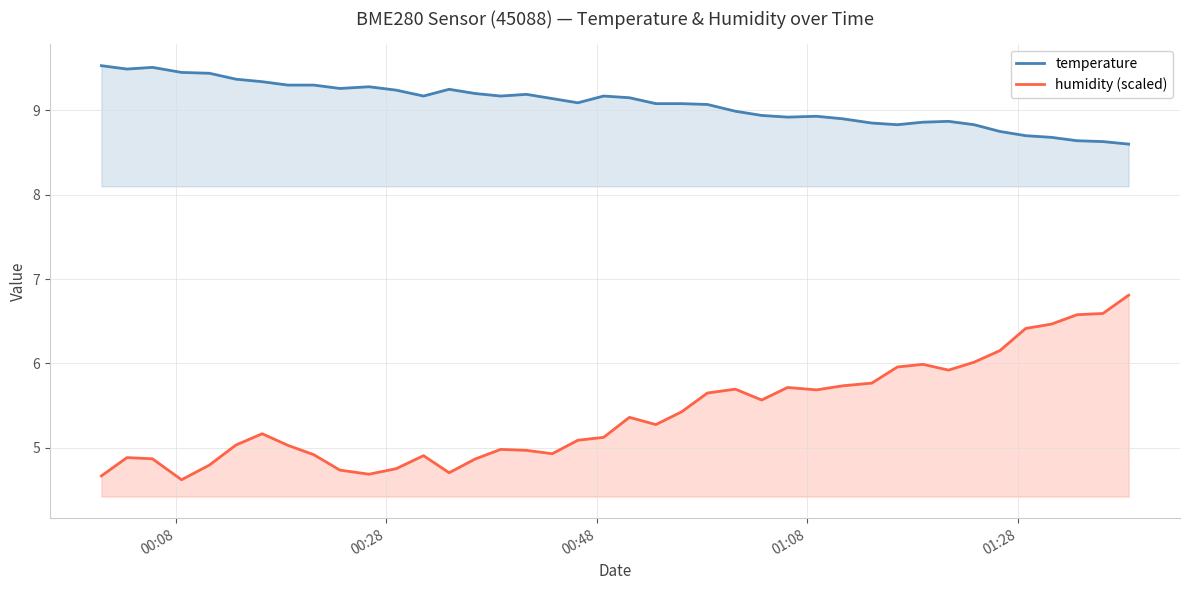

Which series has the largest total across all categories?

temperature